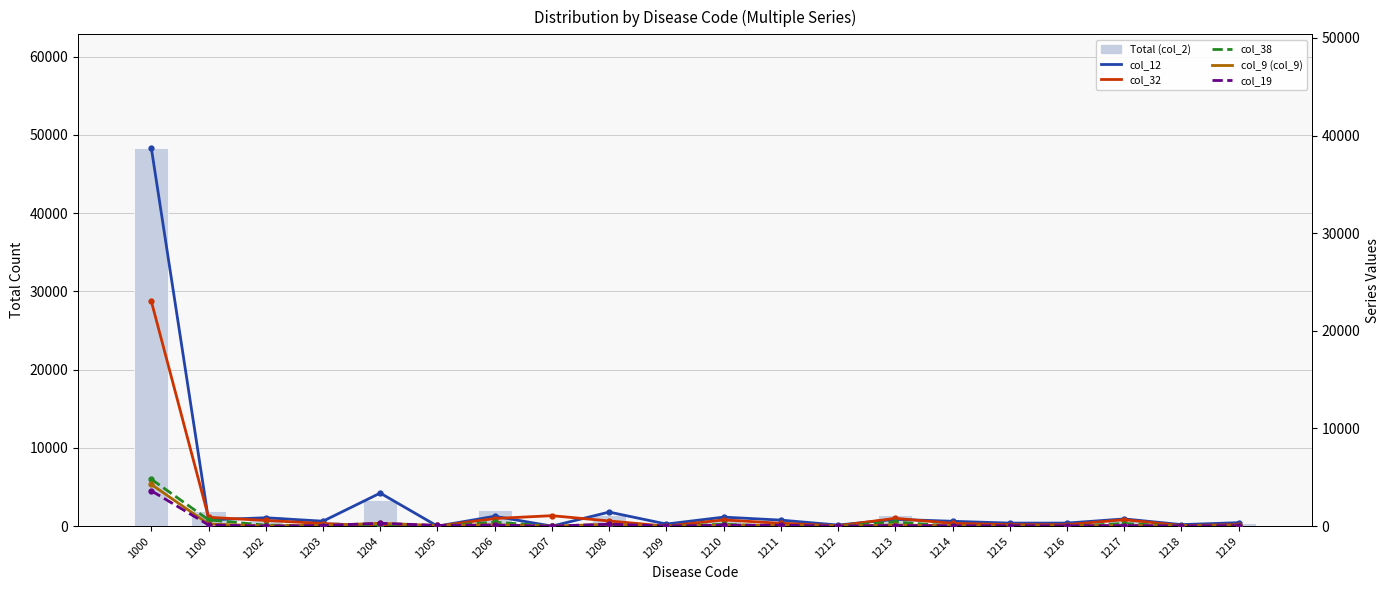

How many values in the Total (col_2) series are below 619?

10